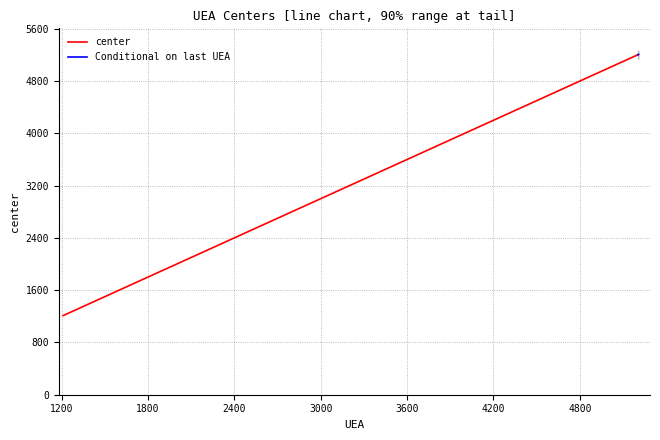

Rank the categories by value from highest to lowest.

5208, 5207, 5205, 5204, 5203, 5202, 4206, 4205, 4204, 3211, 3209, 3206, 3205, 3204, 3202, 2208, 2207, 2206, 2205, 1692, 1605, 1555, 1543, 1408, 1402, 1400, 1229, 1228, 1225, 1223, 1221, 1220, 1219, 1216, 1215, 1214, 1212, 1211